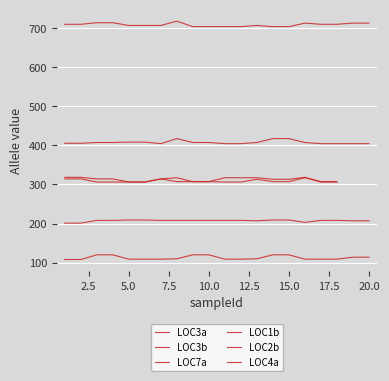

What is the difference between the maximum and minimum values in the LOC1b series?

12.0